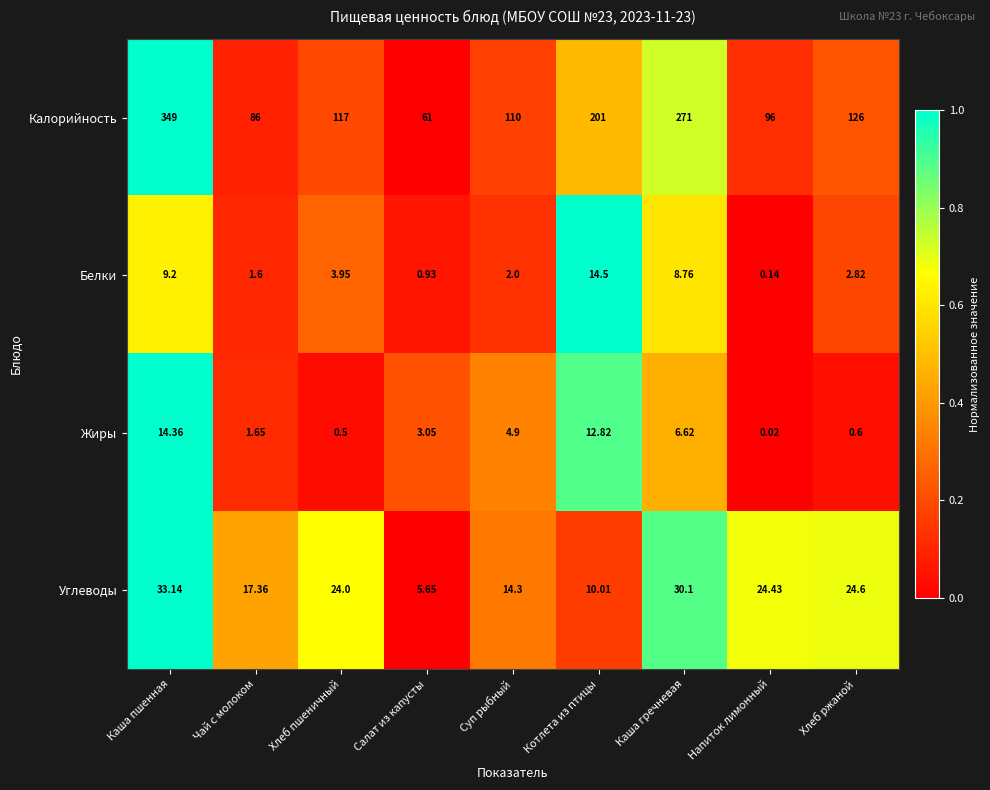

At which label does Калорийность reach its peak?

Каша пшенная